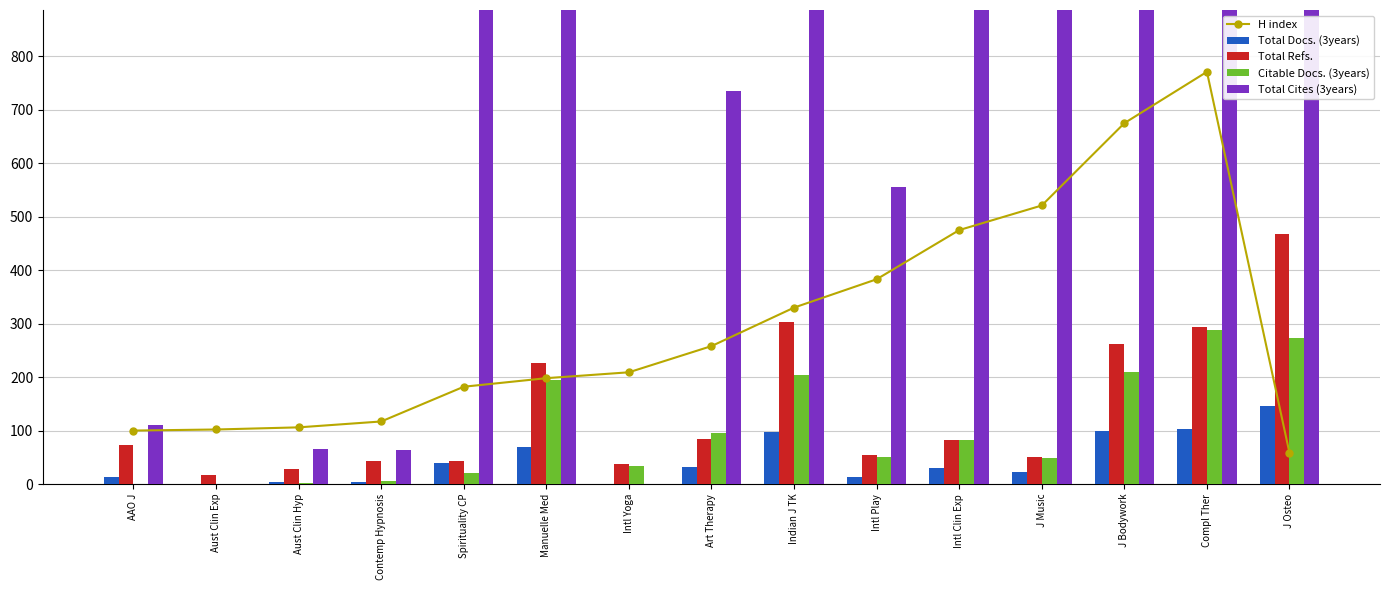

Is it true that Total Refs. equals 65 at Intl Yoga?

False